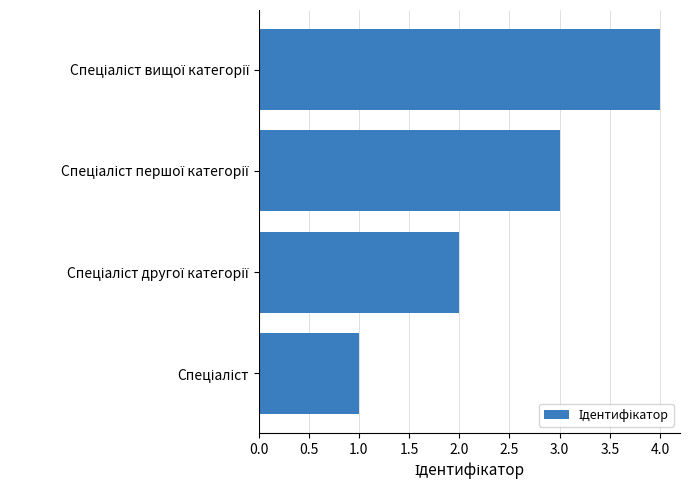

What is the greatest value displayed?

4